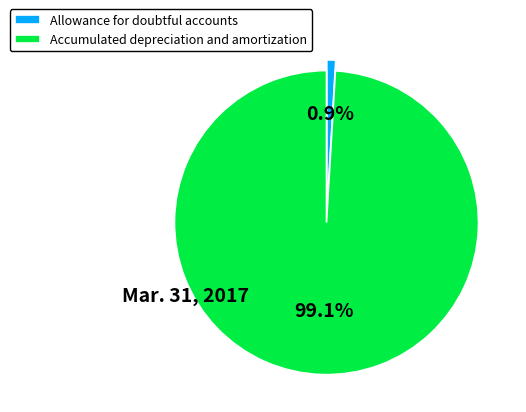

The Accumulated depreciation and amortization slice represents 91% of the pie. True or false?

False